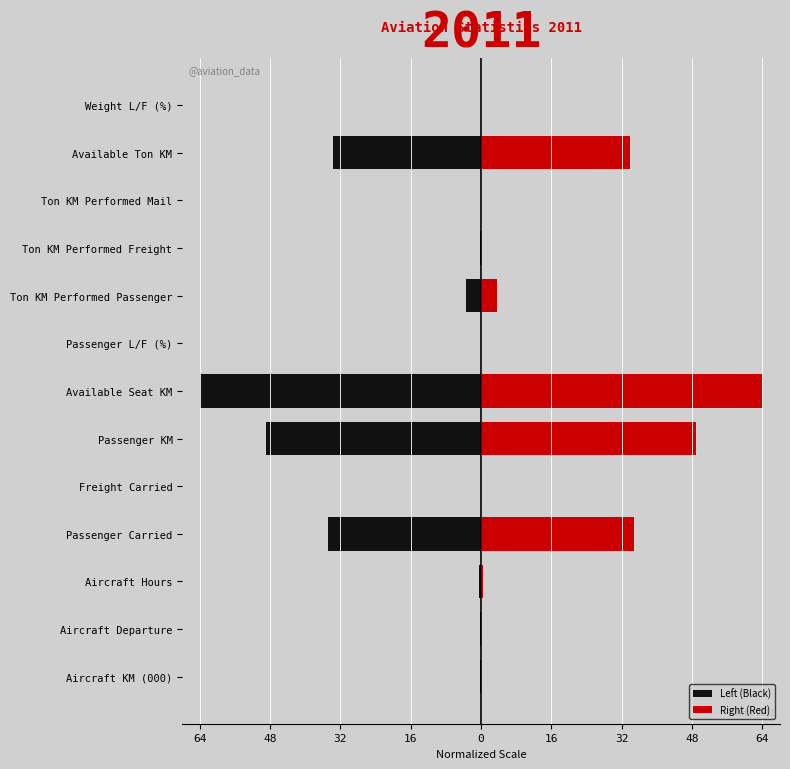

At how many categories does at least one series exceed 9?

4